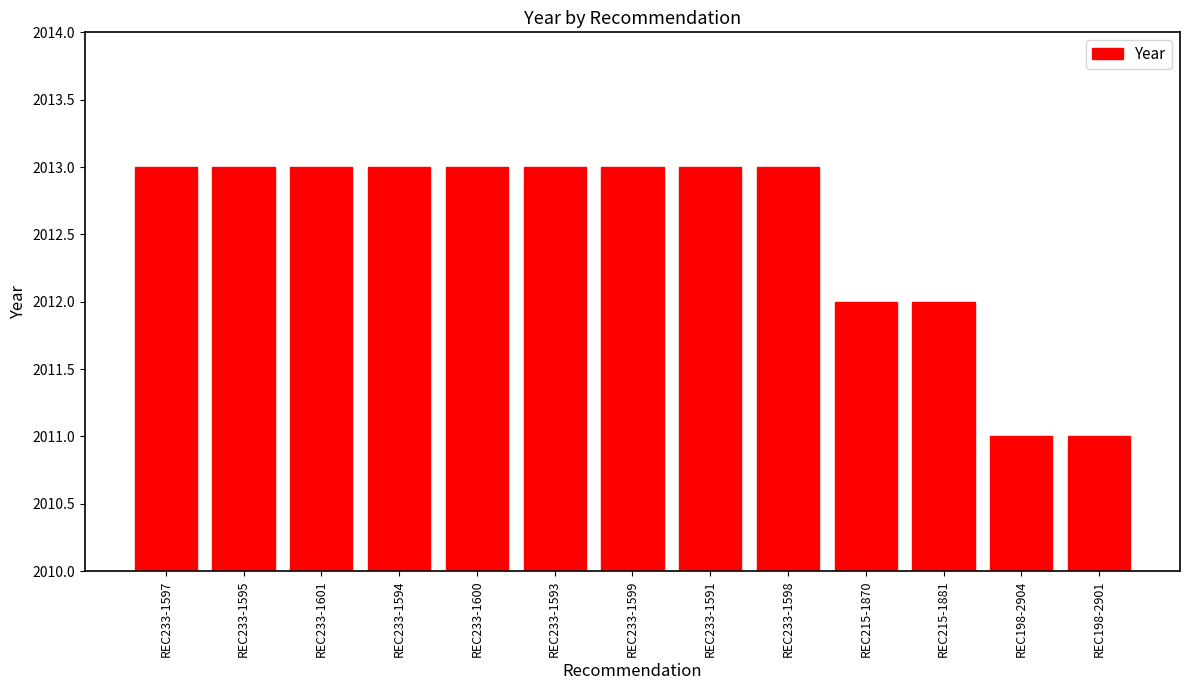

Is it true that the value at REC215-1870 is 3328?

False